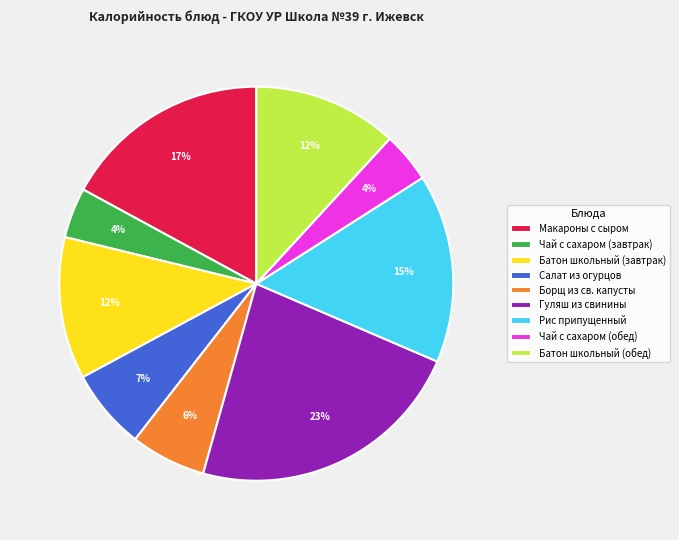

Is Рис припущенный the majority of the pie?

No